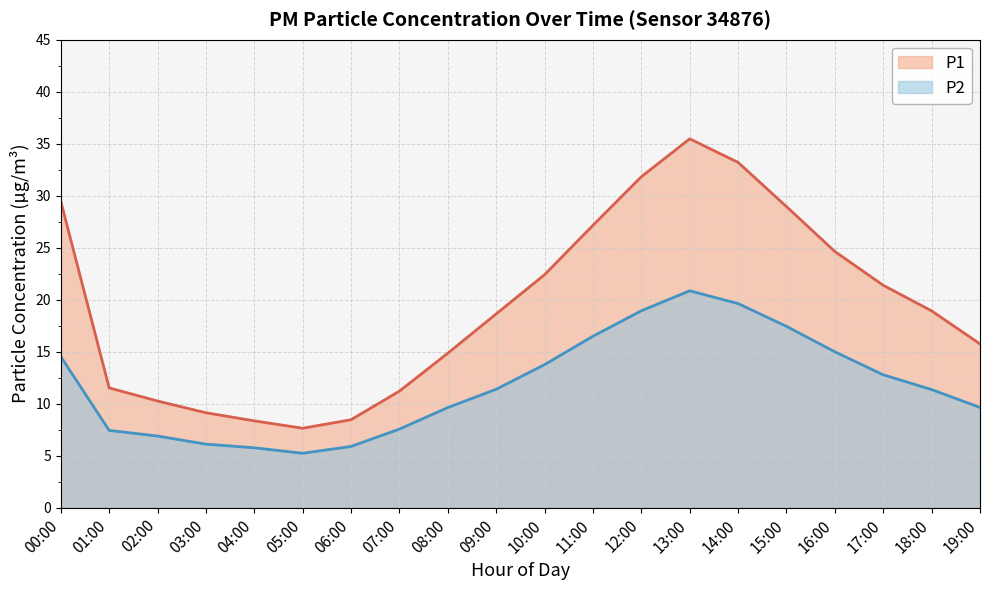

What is the difference between the maximum and minimum values in the P2 line series?

15.6